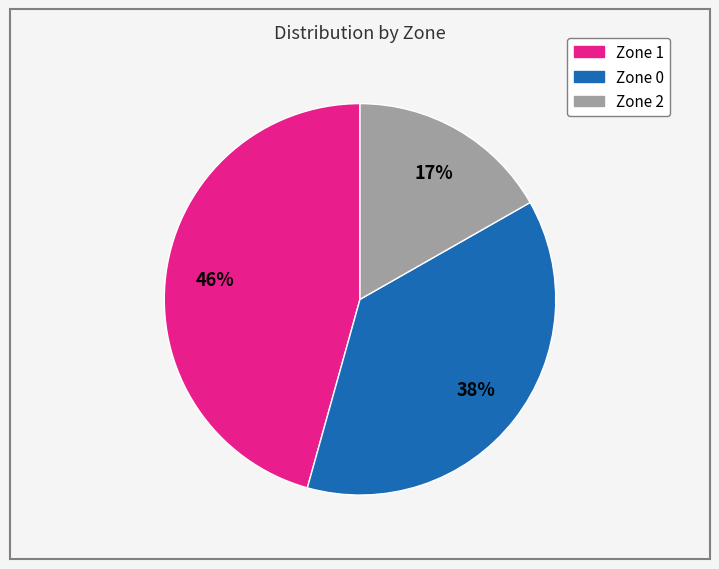

Does Zone 0 represent more than half of the total?

No